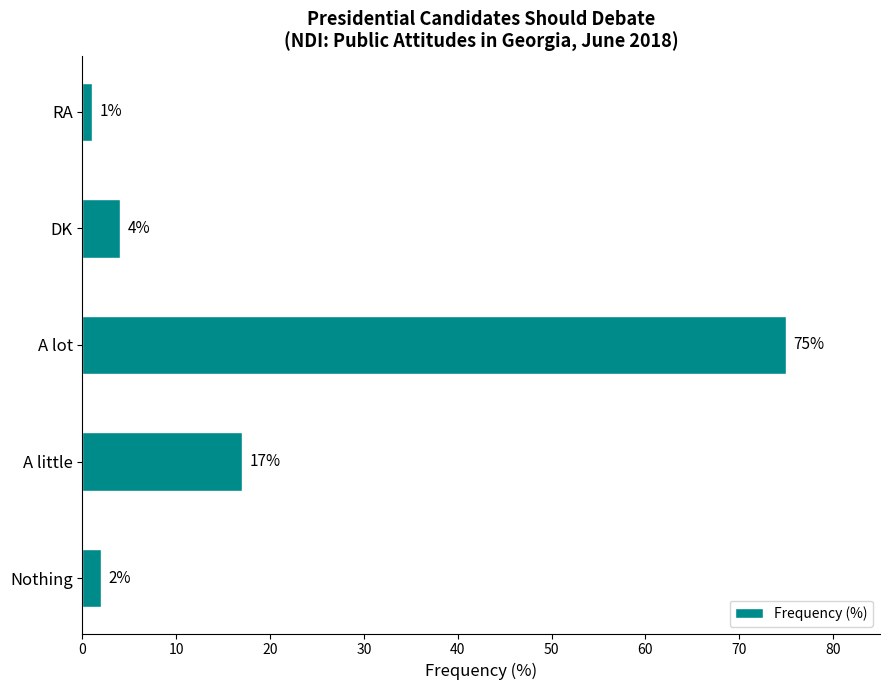

What is the difference between the maximum and minimum values?

74